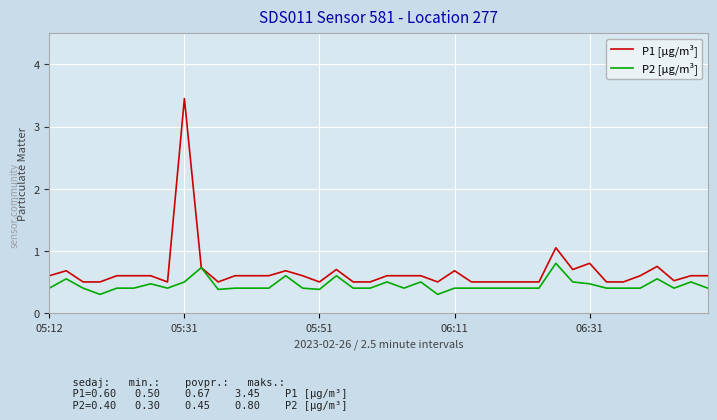

Which series has the largest range (max minus min)?

P1 [µg/m³]